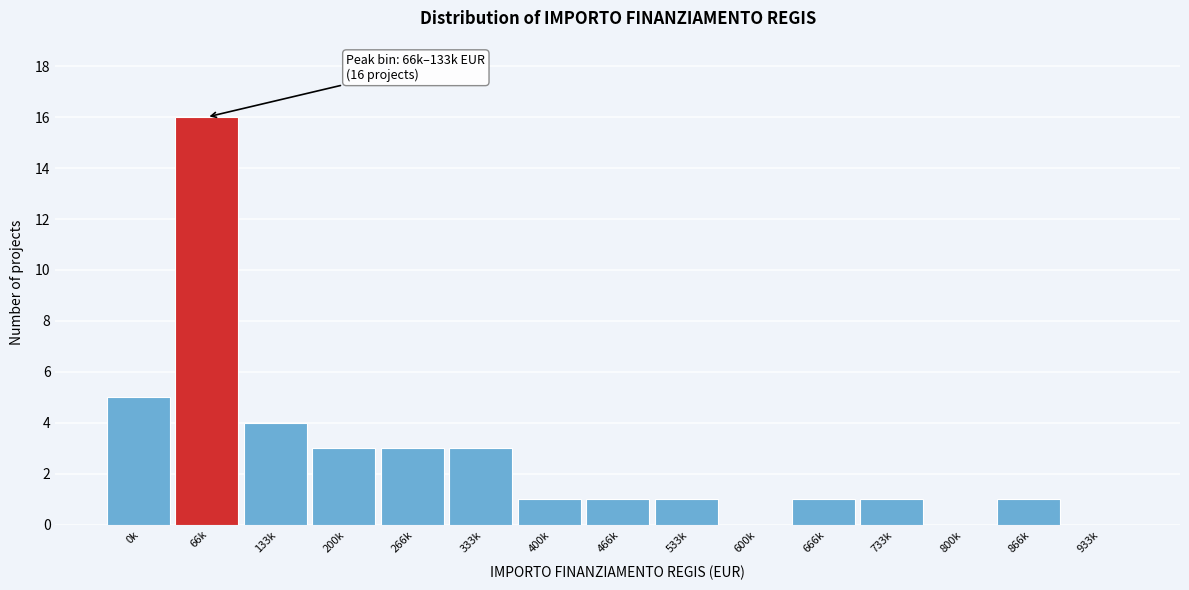

Reading right to left, transcribe all the data shown in this chart.

933k=0	866k=1	800k=0	733k=1	666k=1	600k=0	533k=1	466k=1	400k=1	333k=3	266k=3	200k=3	133k=4	66k=16	0k=5